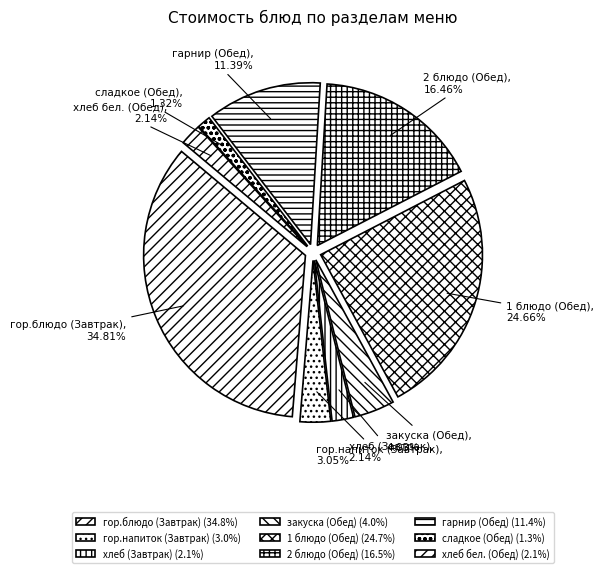

What is the largest slice in the pie chart?

гор.блюдо (Завтрак)